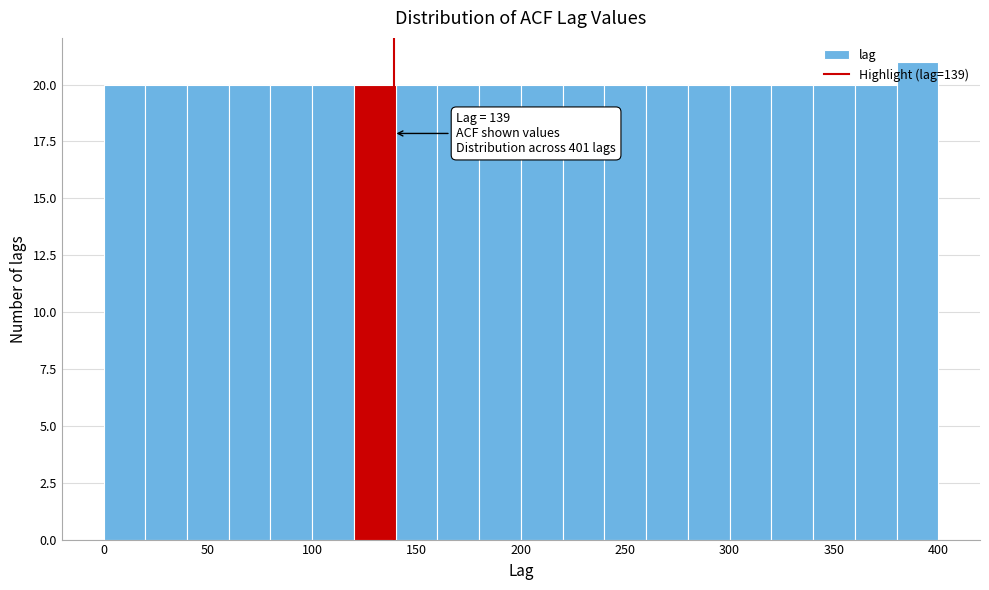

Which range on the x-axis has the tallest bar?

380 to 400